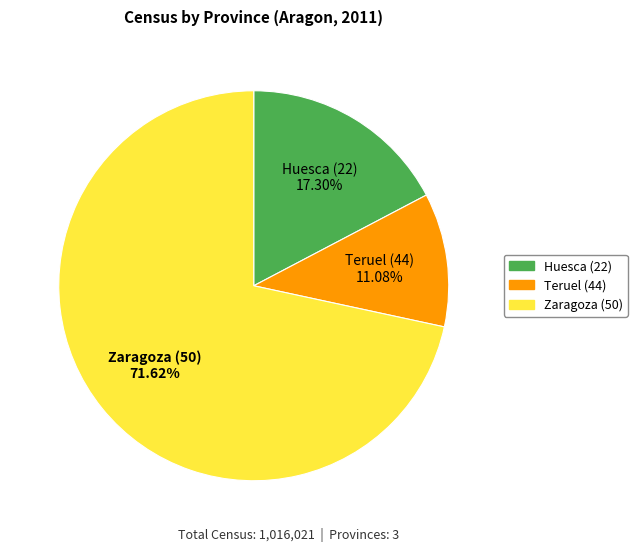

To the nearest percent, what is the combined percentage of Zaragoza (50) and Teruel (44)?

83%